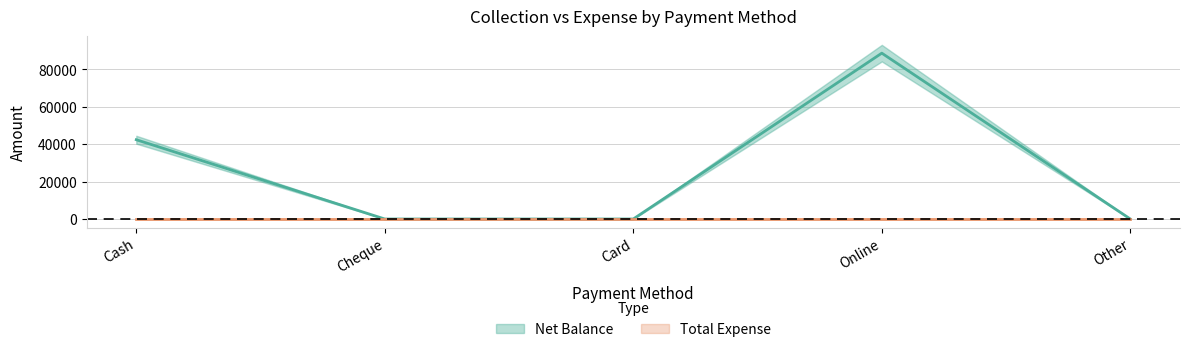

Reading left to right, extract all data points from this chart.

Cash=42400	Cheque=0	Card=0	Online=88700	Other=0